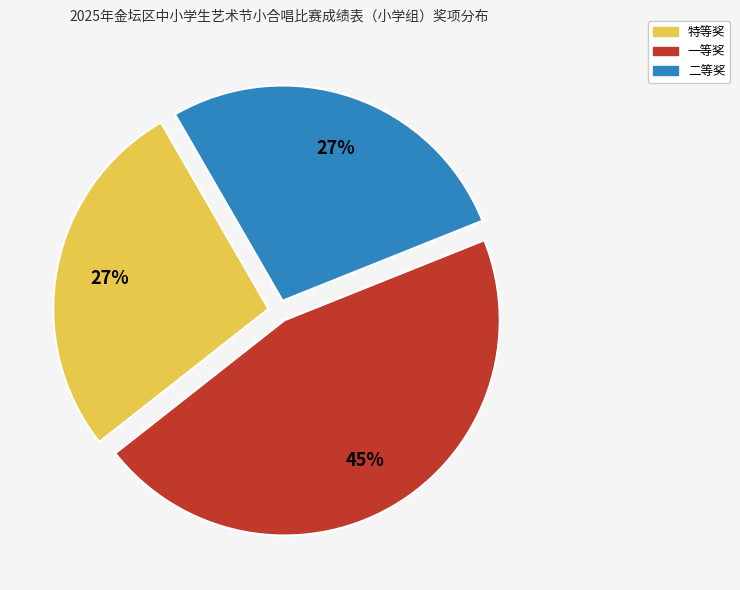

To the nearest percent, what portion does 一等奖 represent?

45%